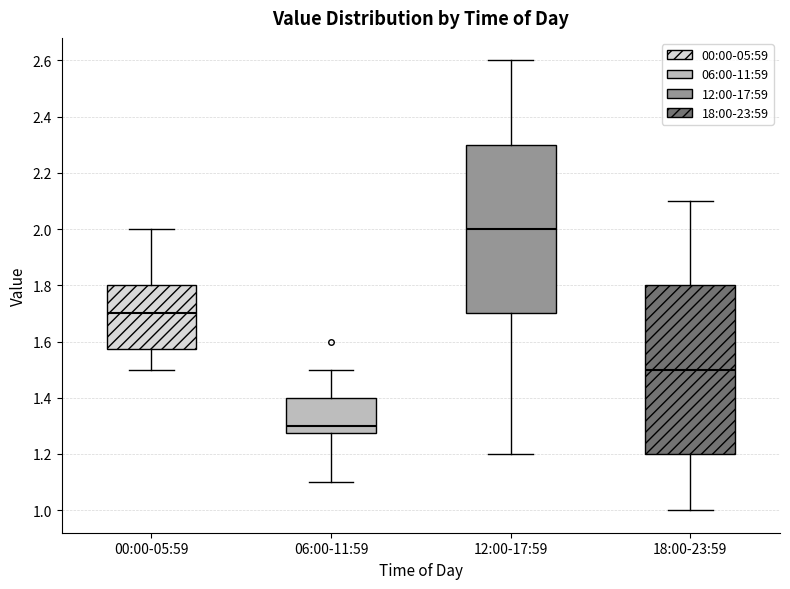

Which box's median line is the lowest?

06:00-11:59